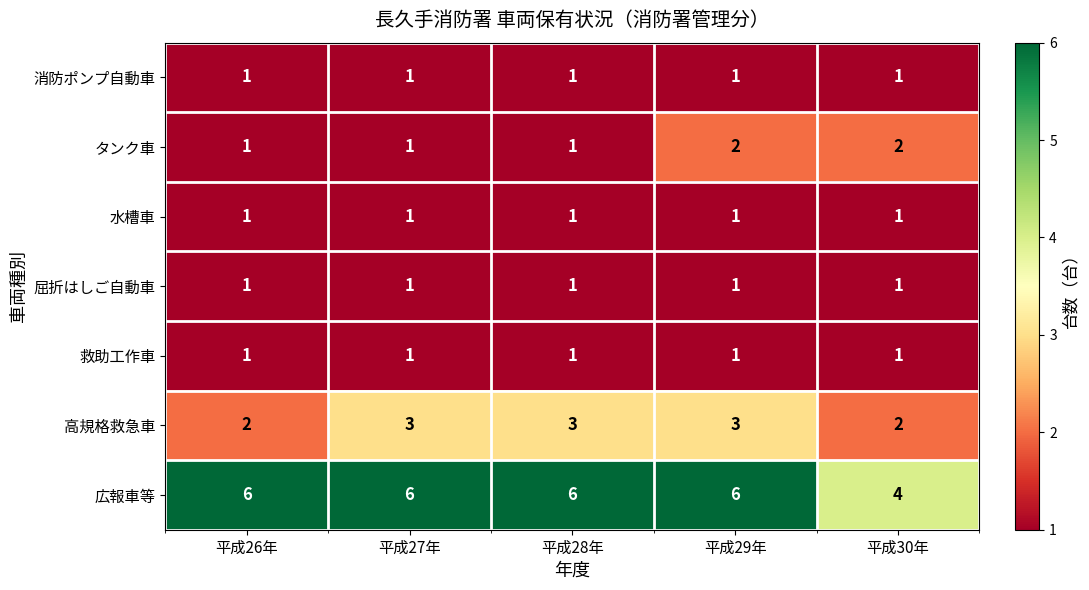

What is the maximum value for 高規格救急車?

3